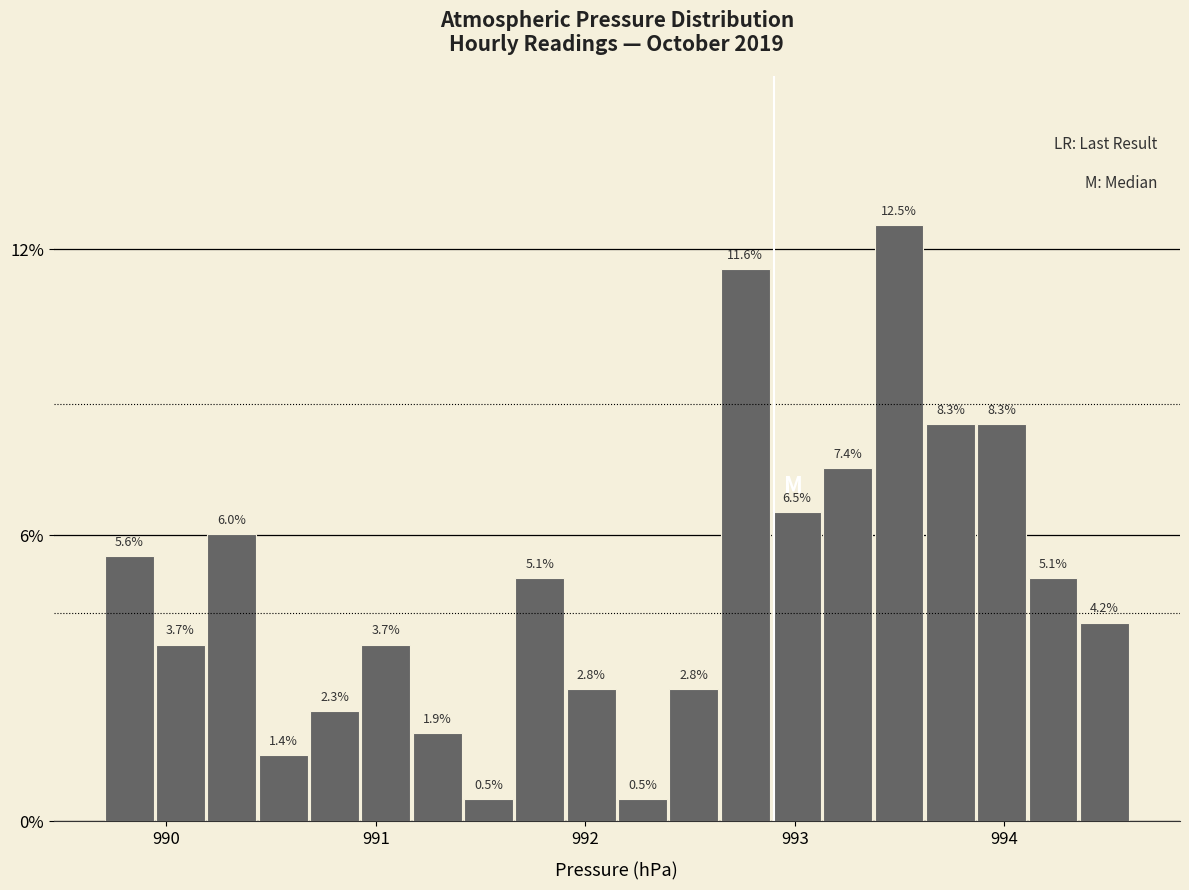

Around what value on the x-axis is the tallest bar? Give the approximate position of its centre, as read against the axis.

993.5